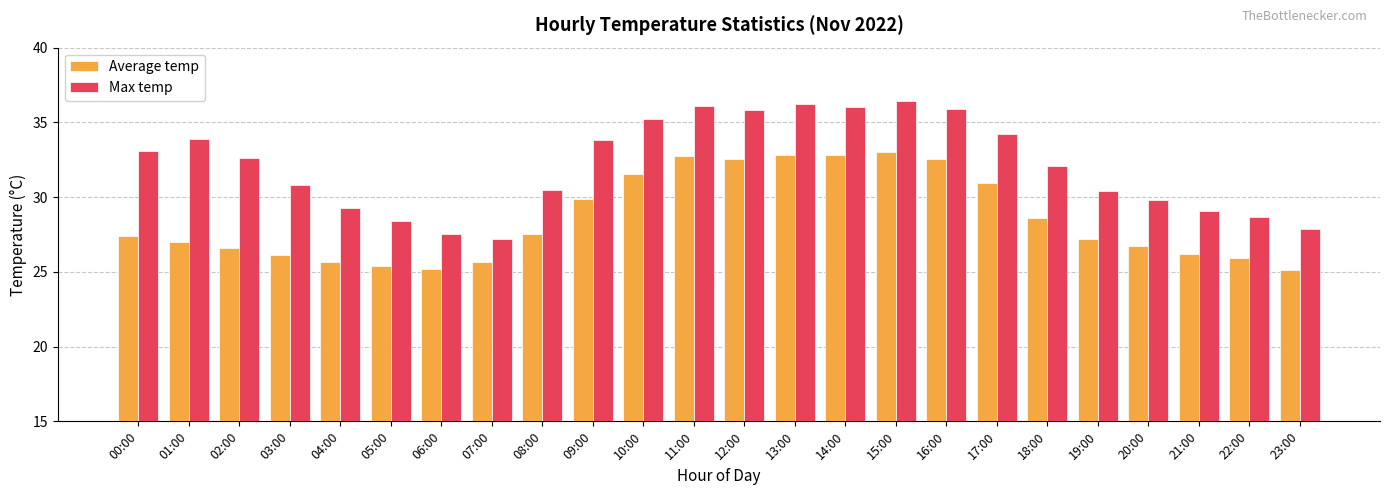

What position from the left is 08:00?

9